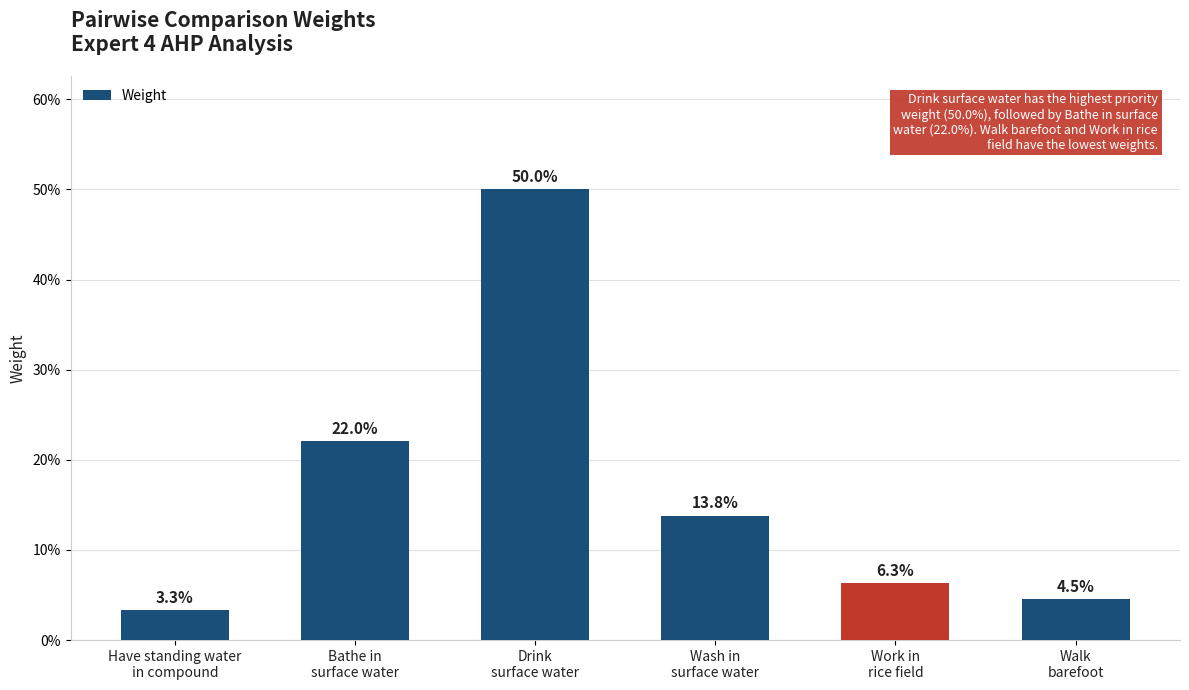

True or false: the data shows 0.2 at Drink
surface water.

False